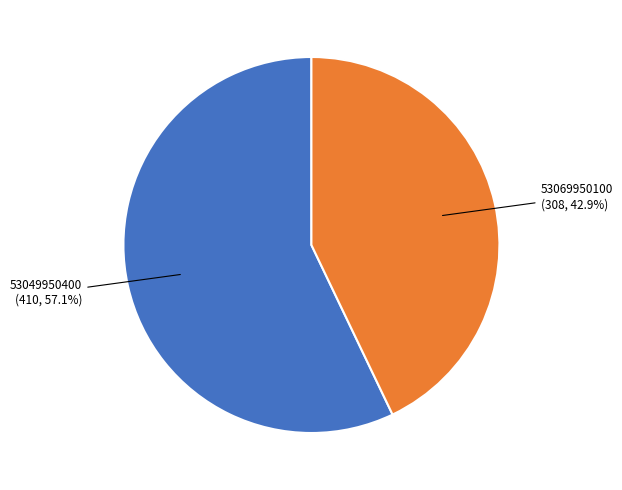

Is there a majority slice in this chart?

Yes